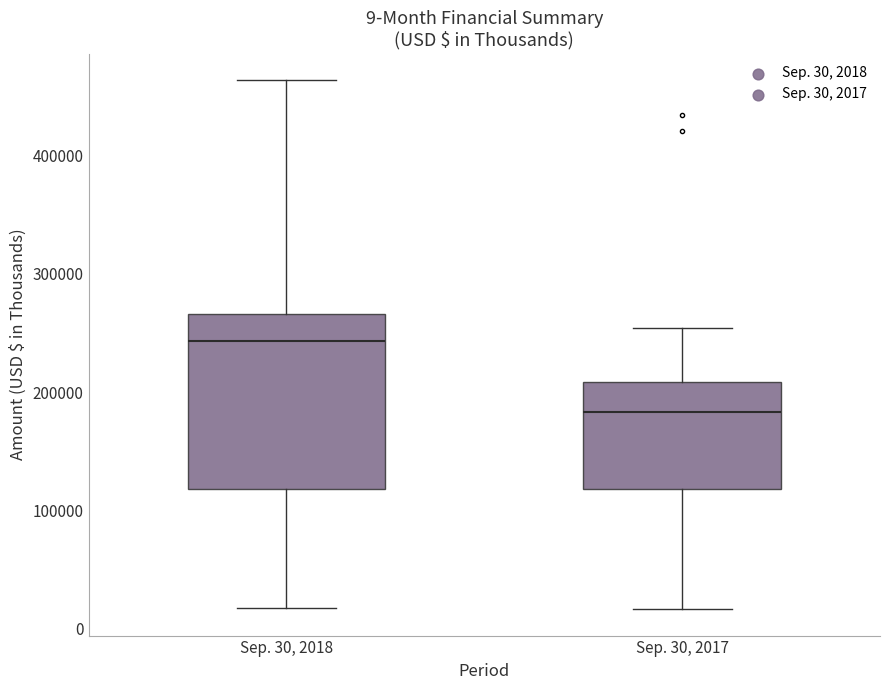

Which box has the lowest median line?

Sep. 30, 2017